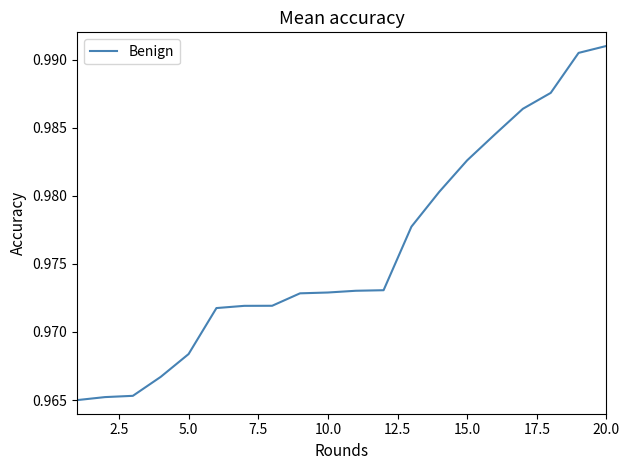

What is the value of the 9th point from the left?

1.0